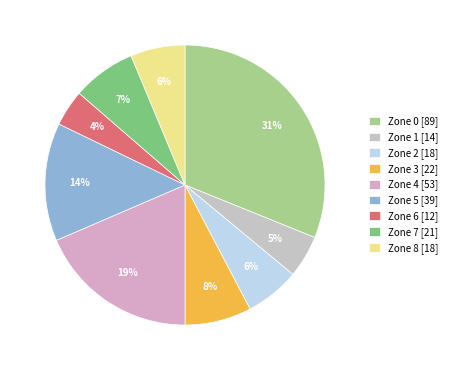

Does Zone 4 account for over 50% of the chart?

No